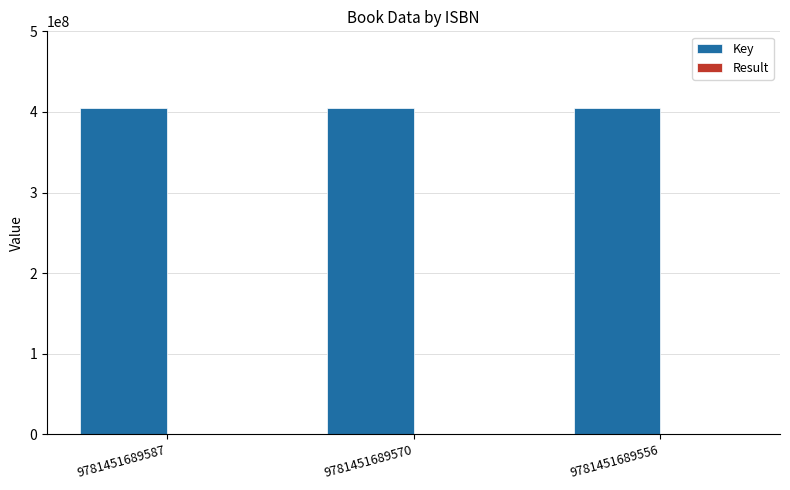

Which series has the largest total across all categories?

Key